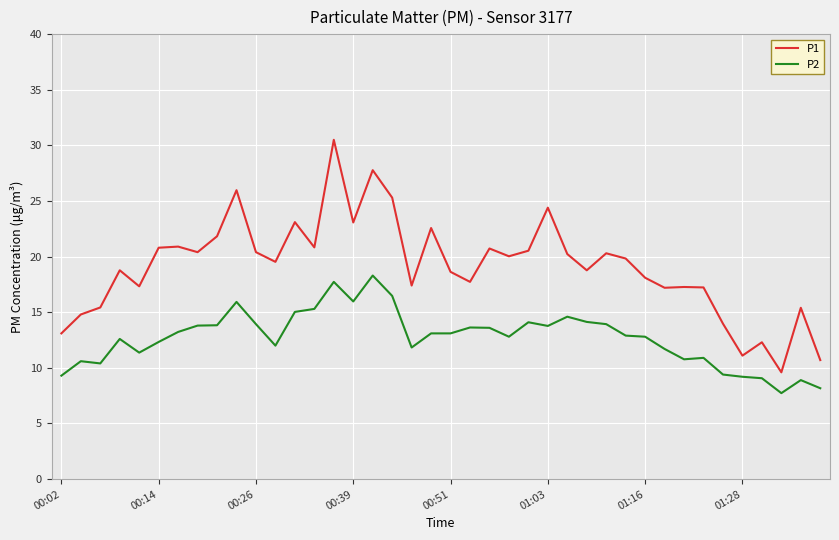

Which series has the largest range (max minus min)?

P1